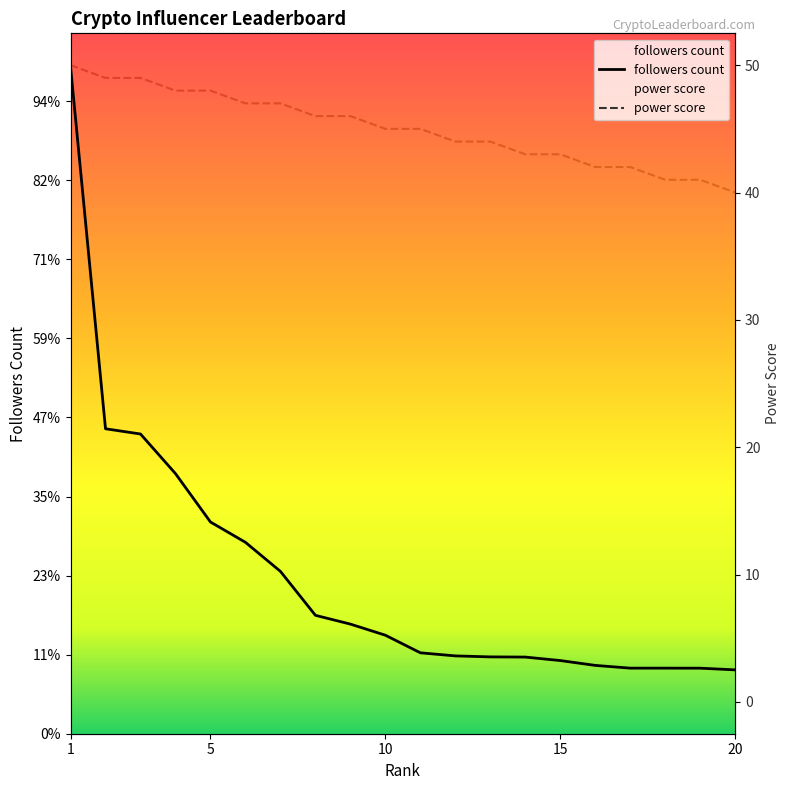

The power score series shows 84 at 7. True or false?

False